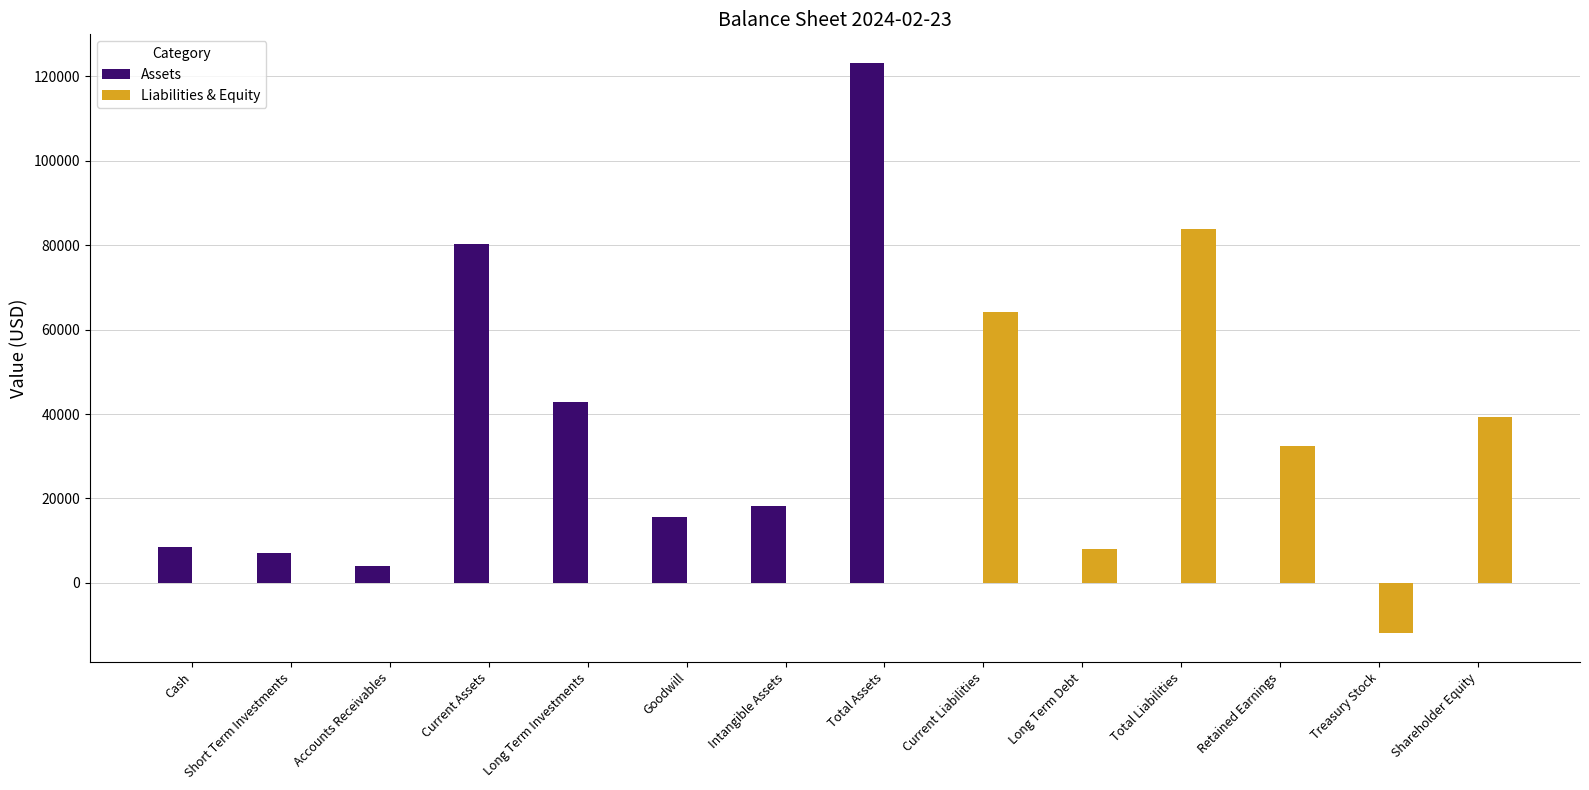

What are all the series names shown in the legend?

Assets, Liabilities & Equity